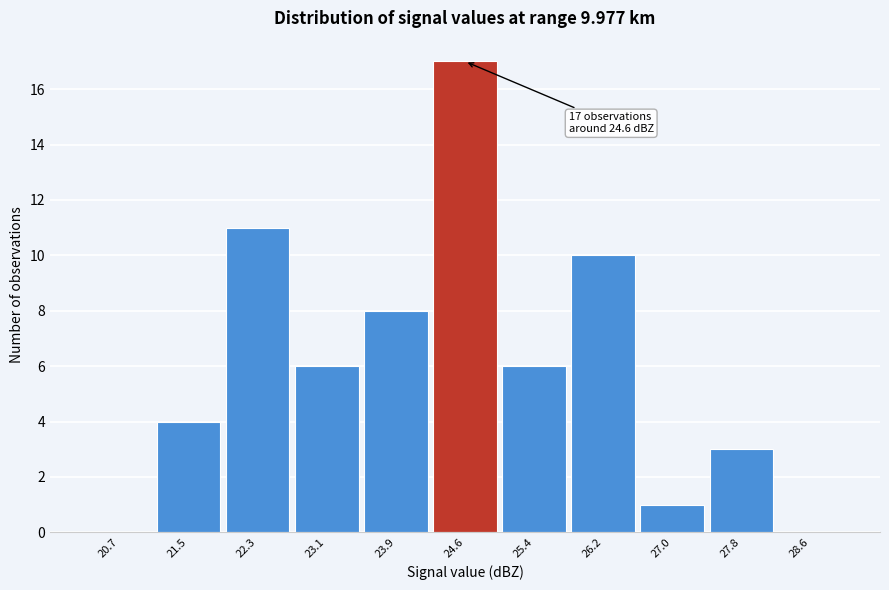

Over which range of the x-axis is the bar tallest?

24.3 to 25.0